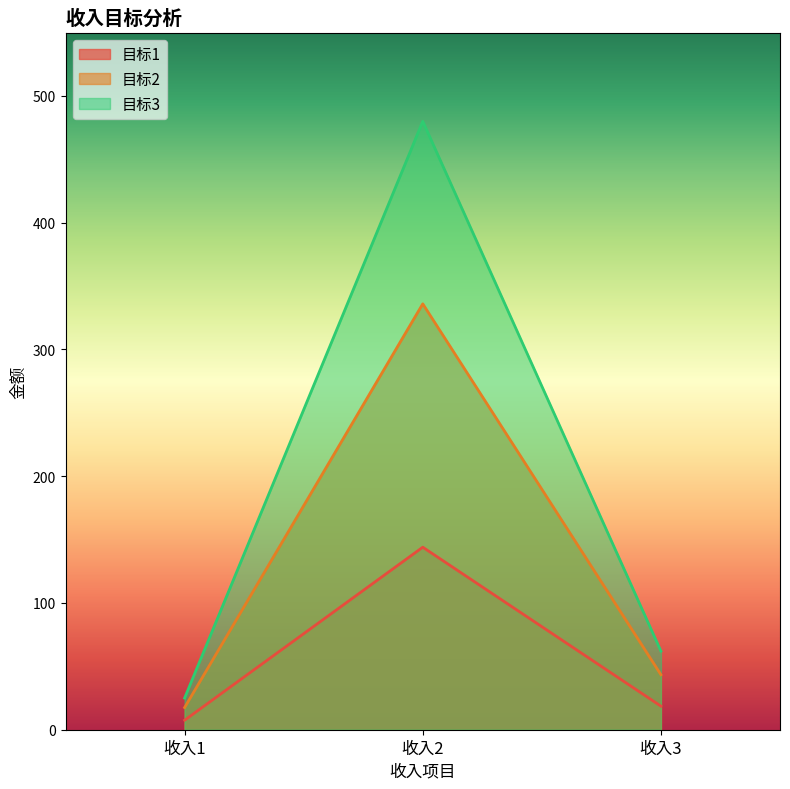

At which category is the sum across all series the highest?

收入2